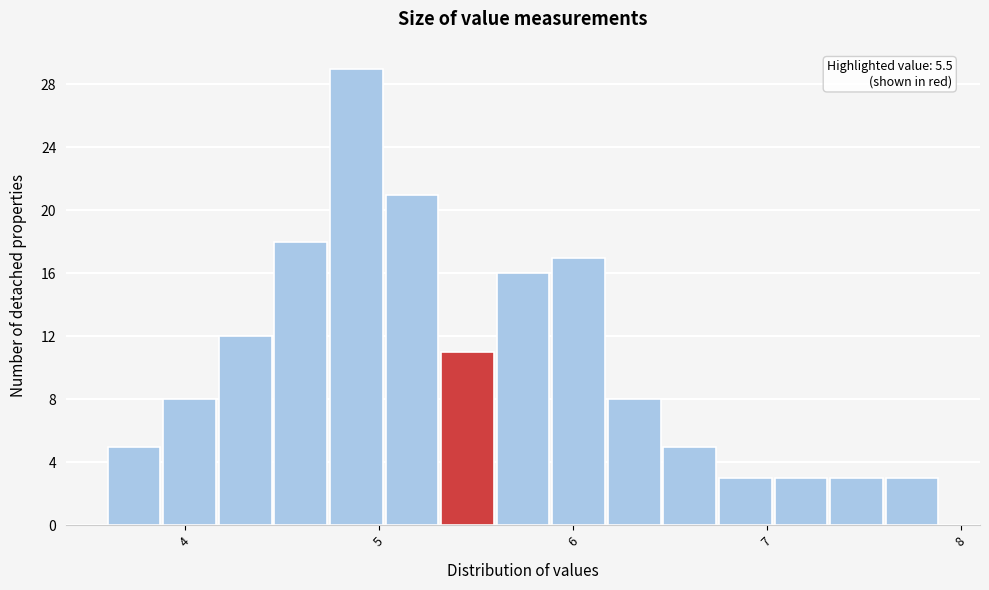

Read against the x-axis, roughly where is the centre of the tallest bar?

4.9